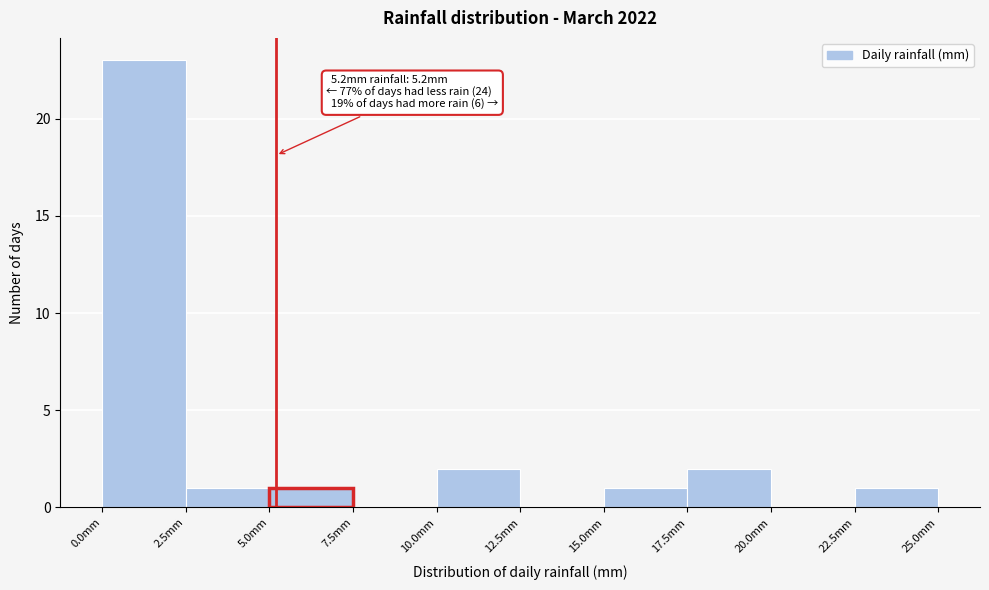

Over which range of the x-axis is the bar tallest?

0.0 to 2.5